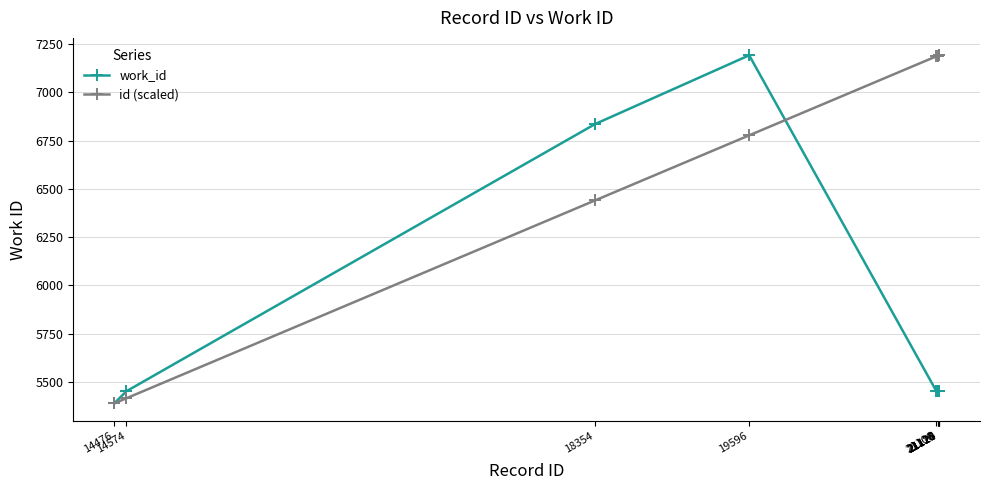

What is the minimum value shown in the chart?

5389.0